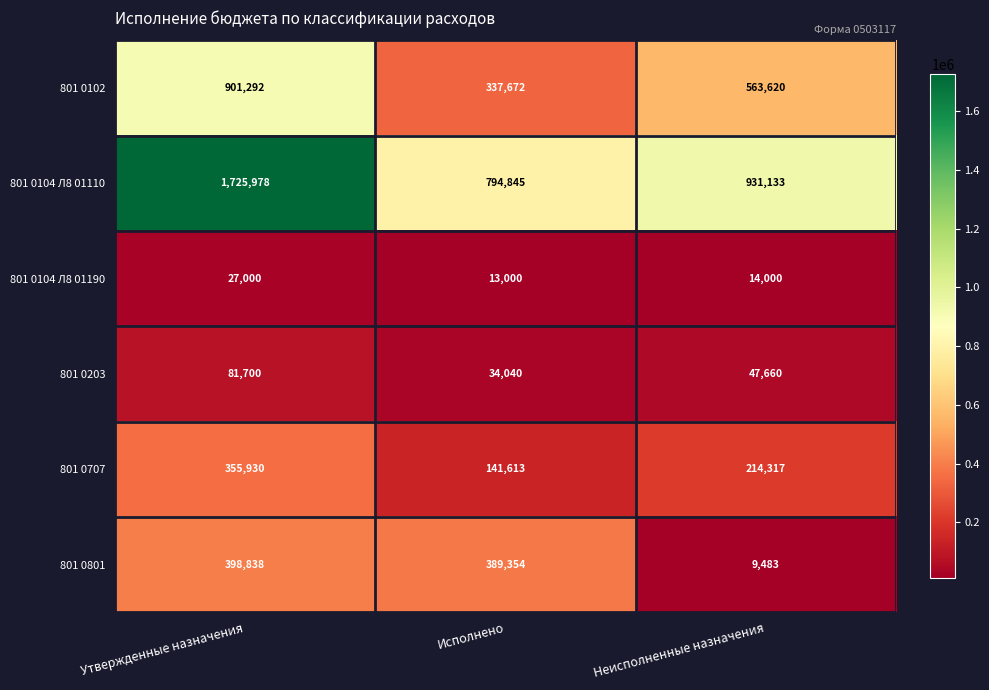

Reading right to left, list all the values displayed in this chart.

801 0102: Неисполненные назначения=563620	Исполнено=337672	Утвержденные назначения=901292
801 0104 Л8 01110: Неисполненные назначения=931133	Исполнено=794845	Утвержденные назначения=1725978
801 0104 Л8 01190: Неисполненные назначения=14000	Исполнено=13000	Утвержденные назначения=27000
801 0203: Неисполненные назначения=47660	Исполнено=34040	Утвержденные назначения=81700
801 0707: Неисполненные назначения=214317	Исполнено=141613	Утвержденные назначения=355930
801 0801: Неисполненные назначения=9483	Исполнено=389354	Утвержденные назначения=398838